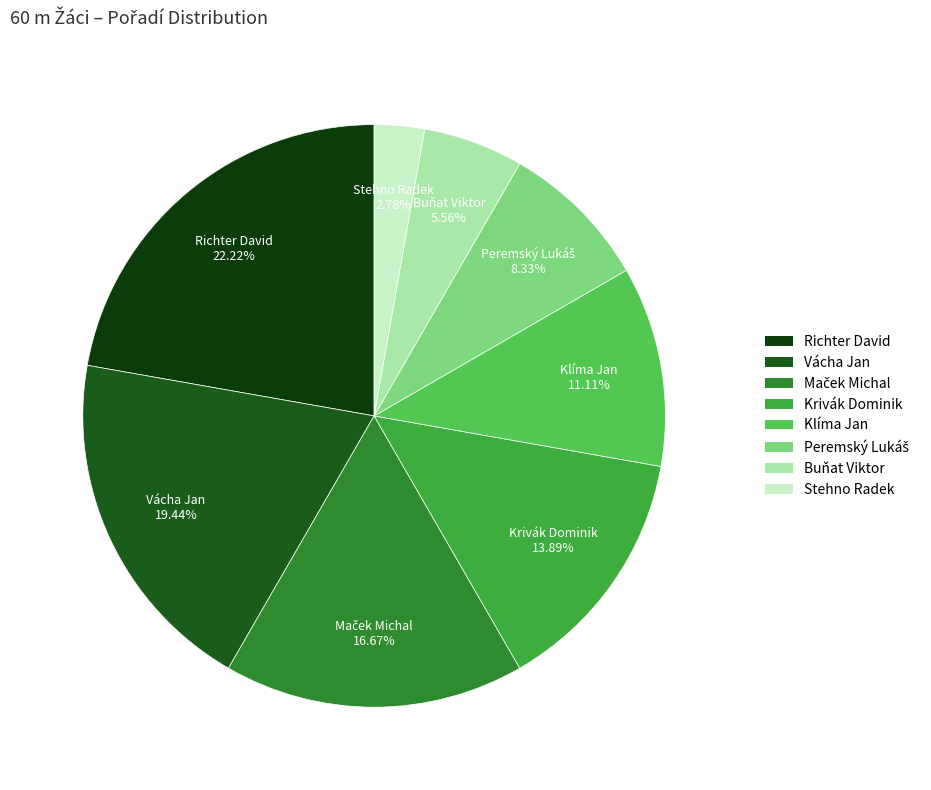

Which category has the biggest portion of the pie?

Richter David